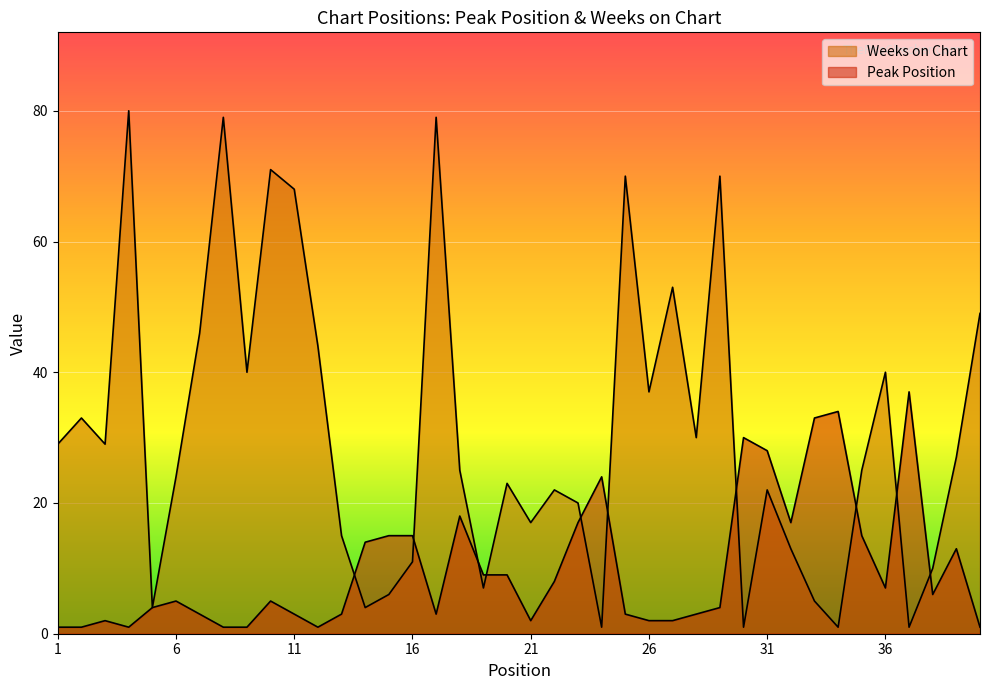

True or false: Weeks on Chart and Peak Position cross at least once.

True